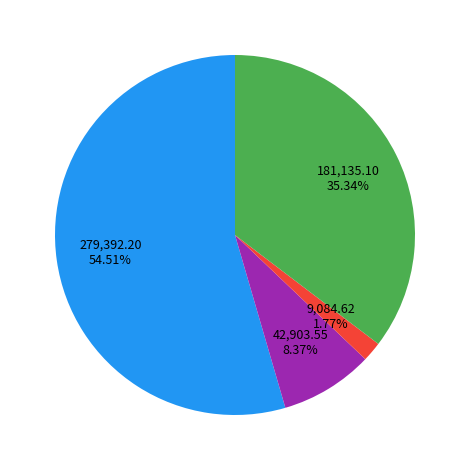

Does any single category account for the majority?

Yes